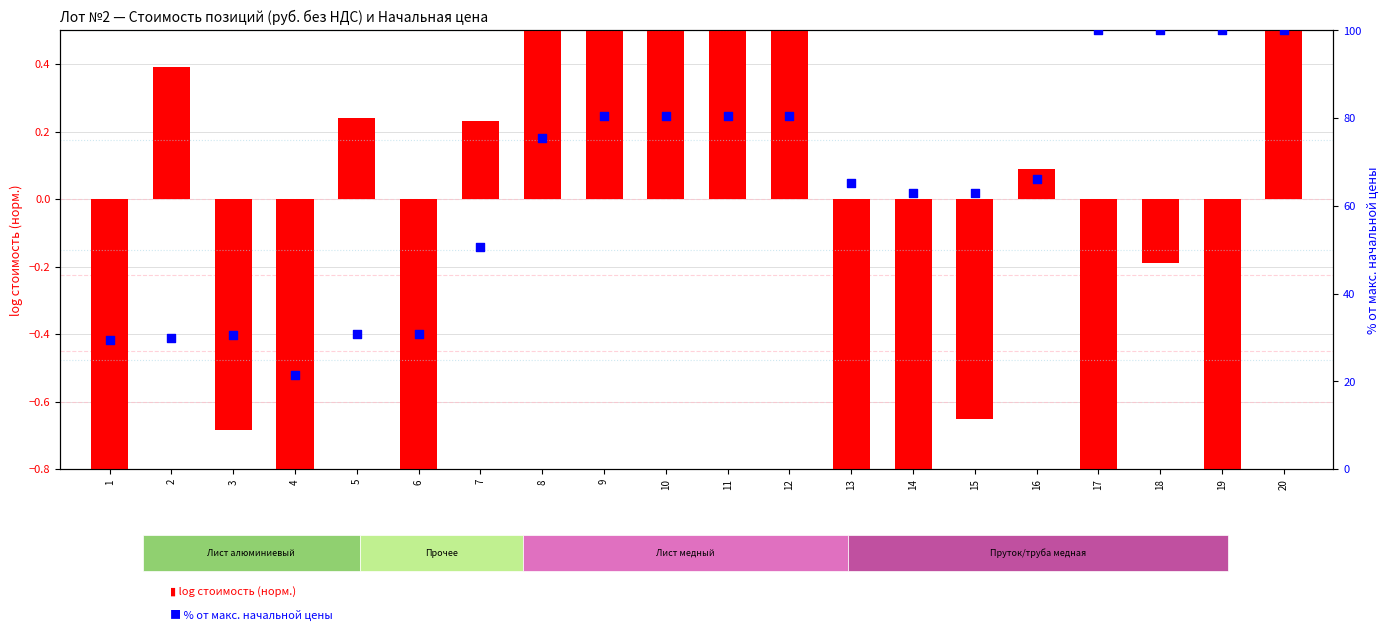

Is the value of log стоимость (норм.) at 6 greater than the value of % от макс. цены at 13?

No